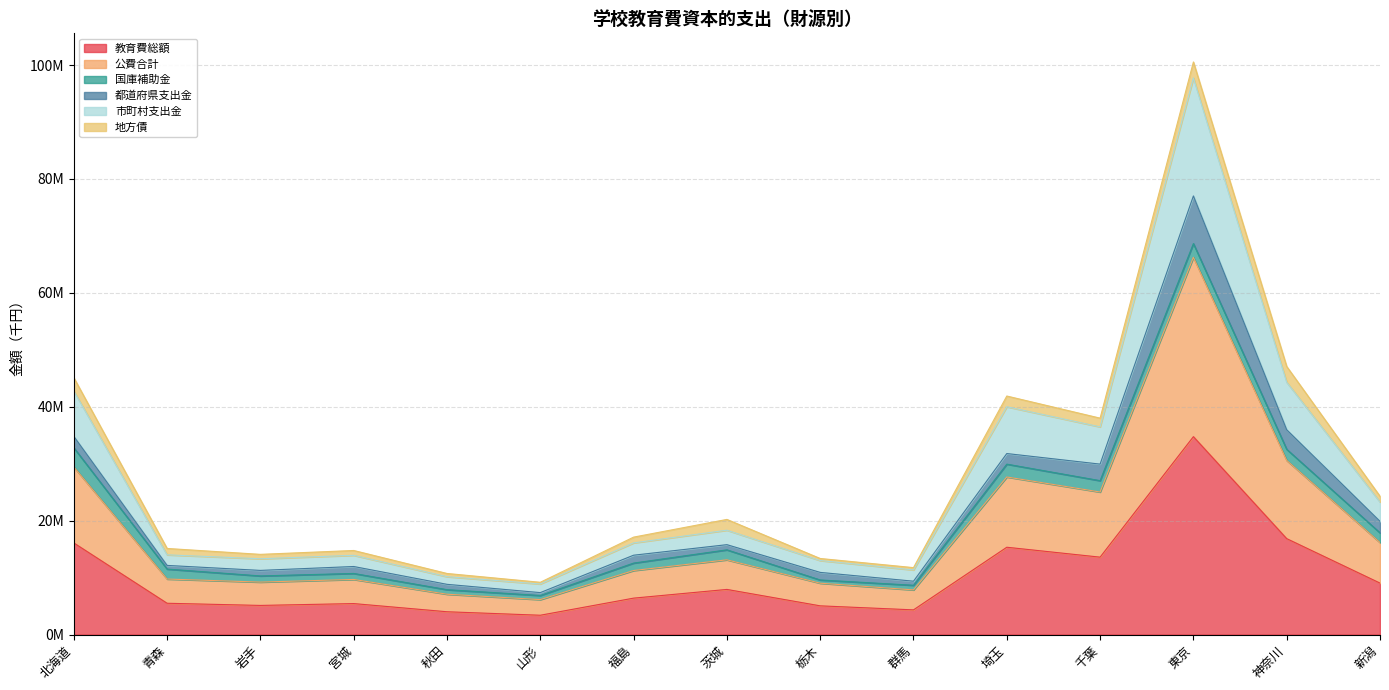

The value of 公費合計 at 宮城 is 9288482. True or false?

False